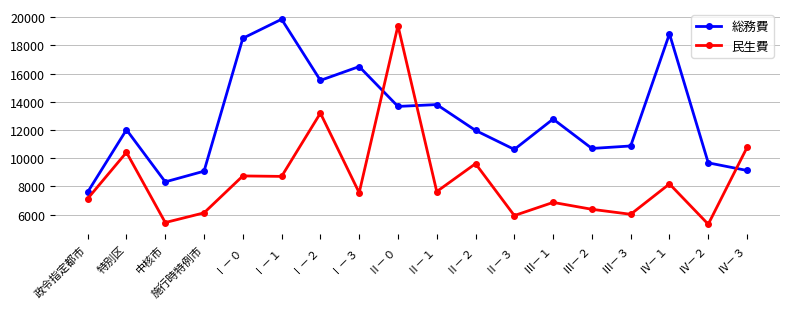

At which category does 民生費 reach its first local peak?

特別区